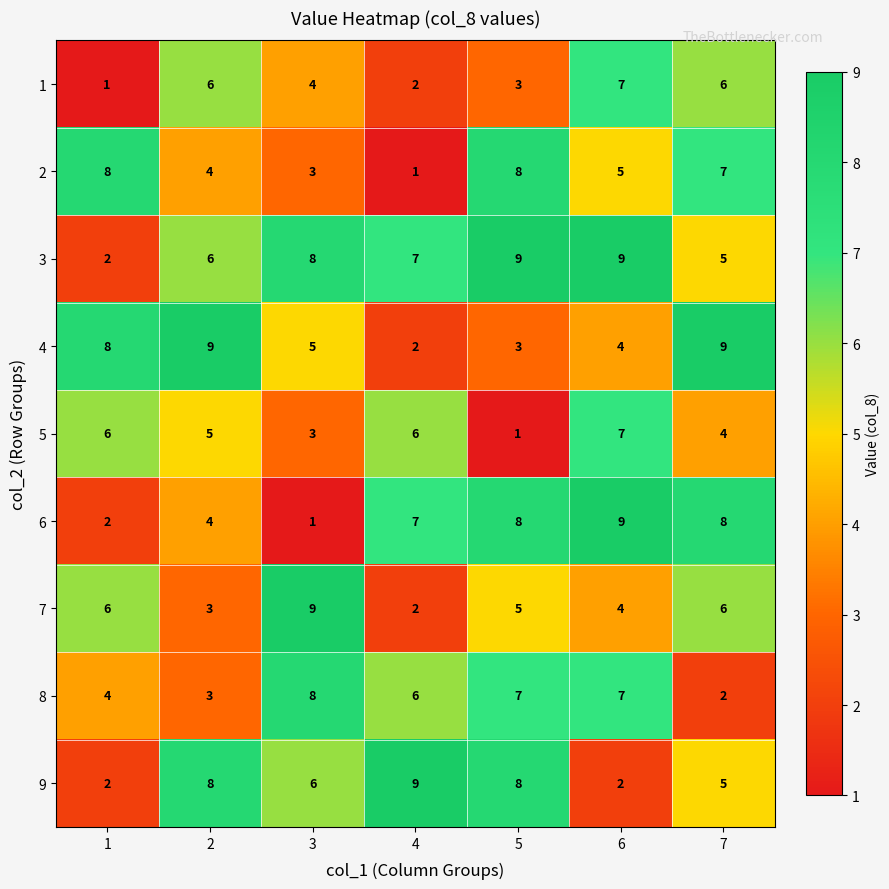

Which series has the widest spread of values?

6